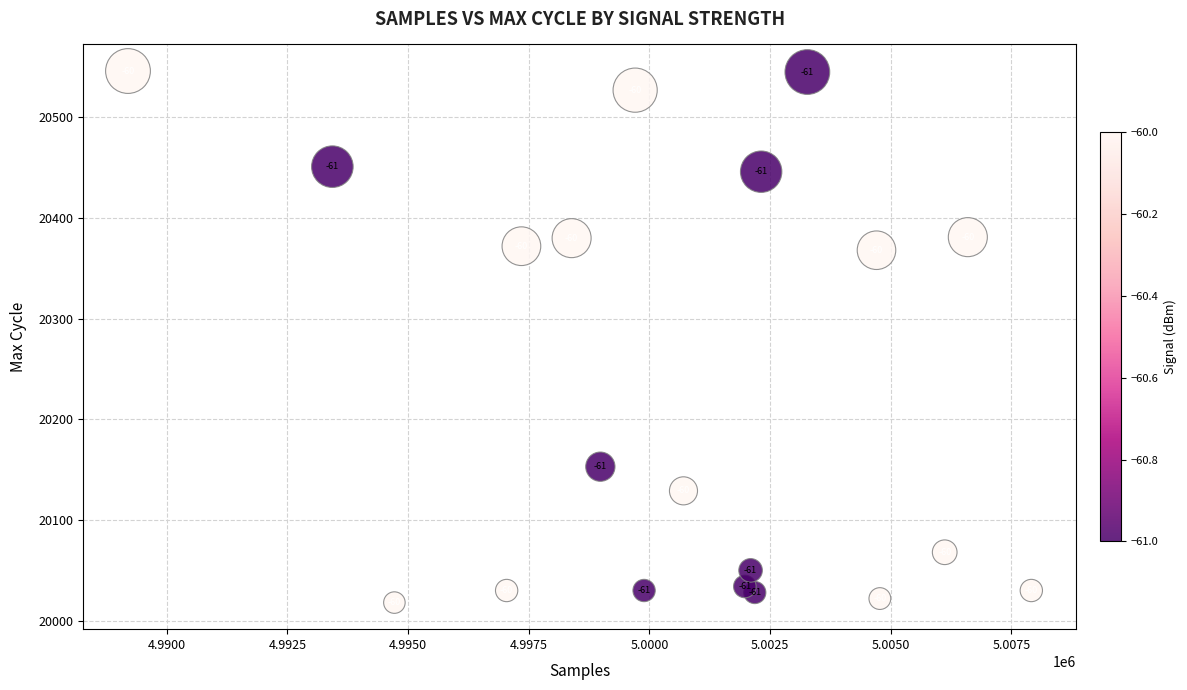

What Y value in the scatter plot is closest to 20282?

20368